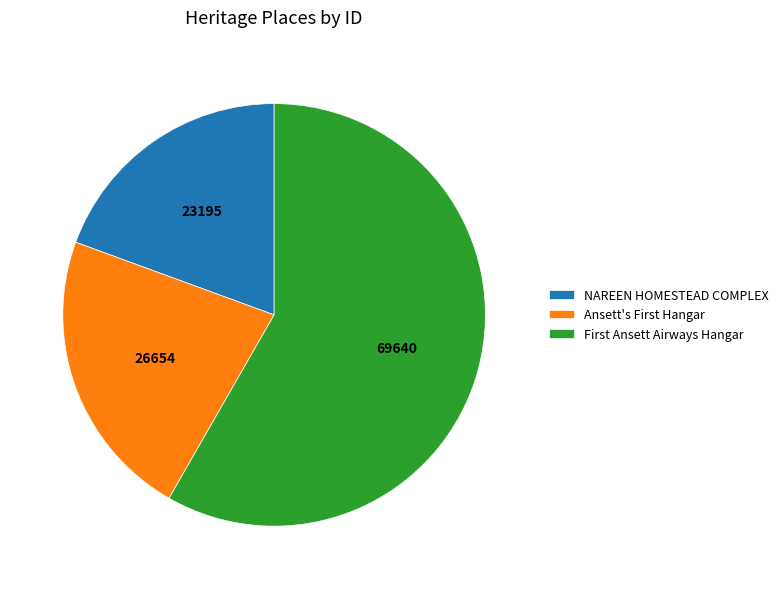

Rank the categories by value from lowest to highest.

NAREEN HOMESTEAD COMPLEX, Ansett's First Hangar, First Ansett Airways Hangar